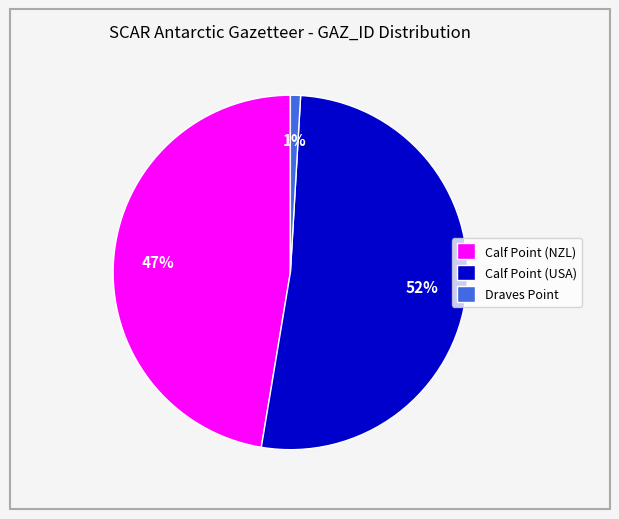

Count the number of slices in the pie.

3